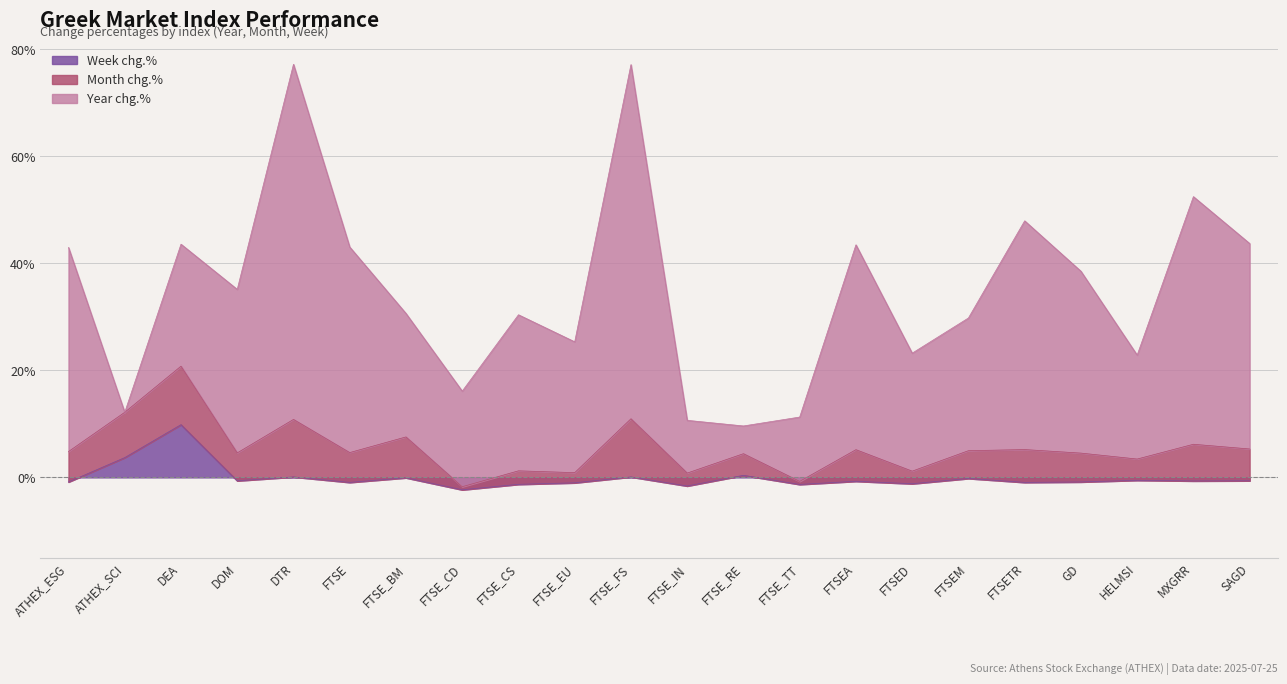

Which category has the highest value across all series?

DTR